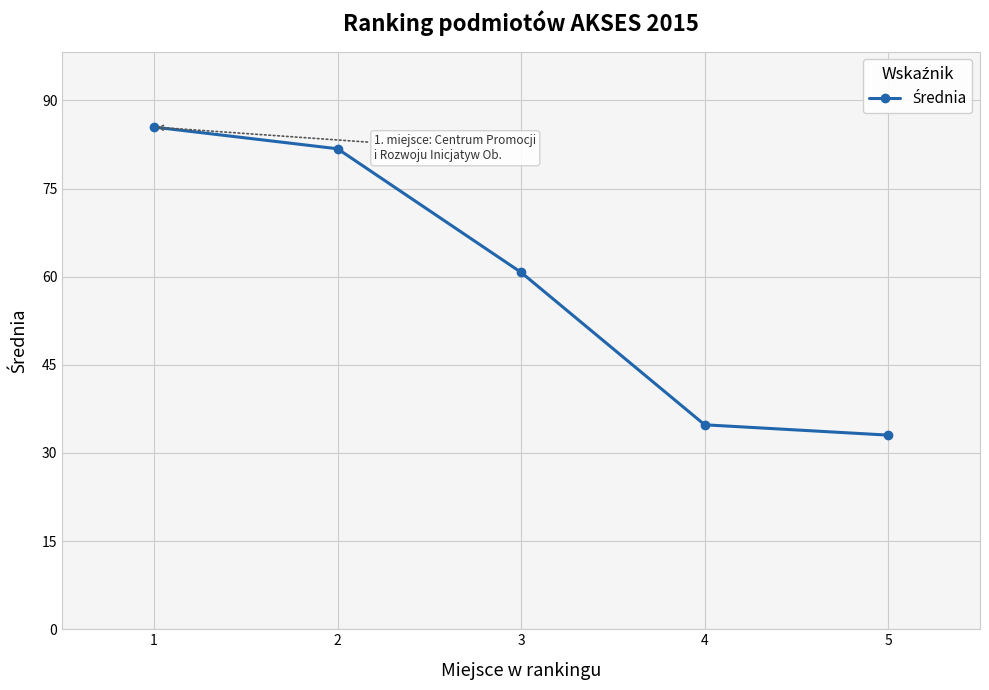

What is the change in value from 2 to 5?

-48.7